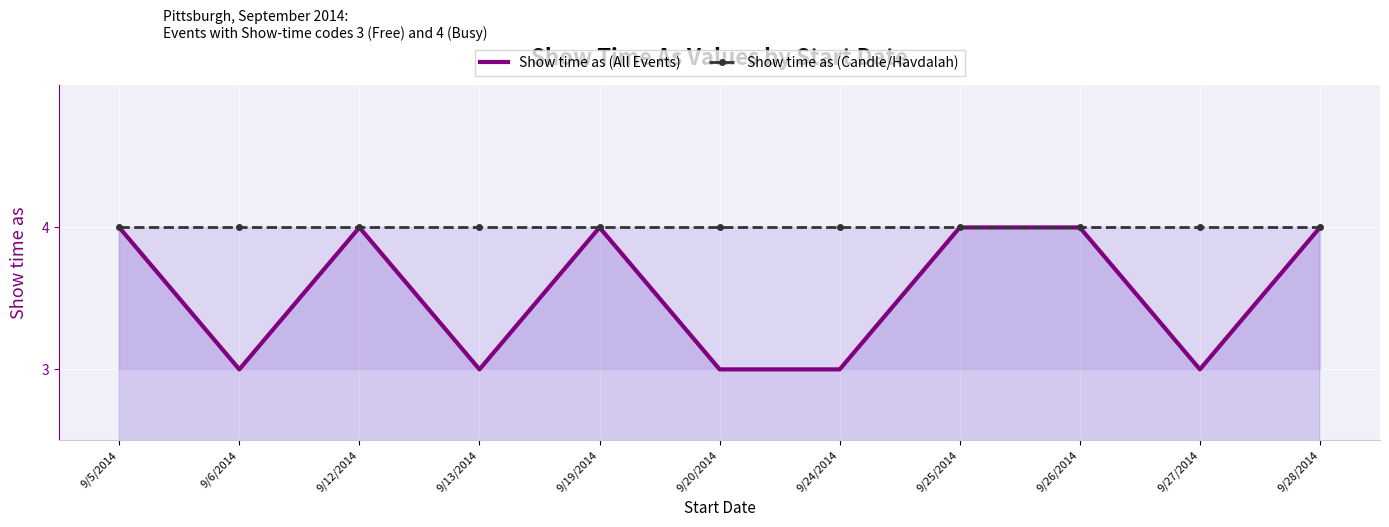

Reading left to right, transcribe all the data shown in this chart.

Show time as (All Events): 4	3	4	3	4	3	3	4	4	3	4
Show time as (Candle/Havdalah): 4	4	4	4	4	4	4	4	4	4	4